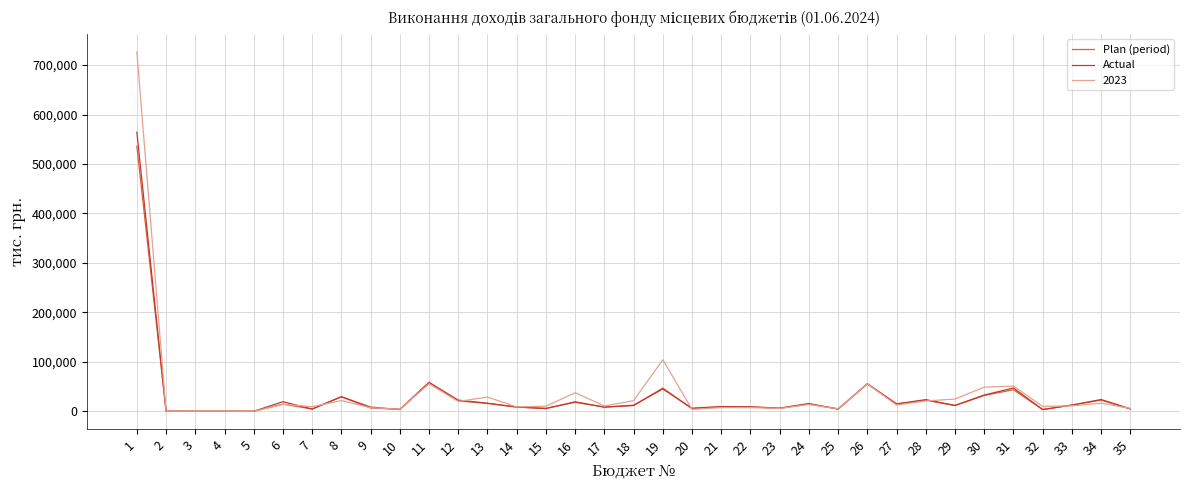

Where does the Actual series first go above 11851?

1